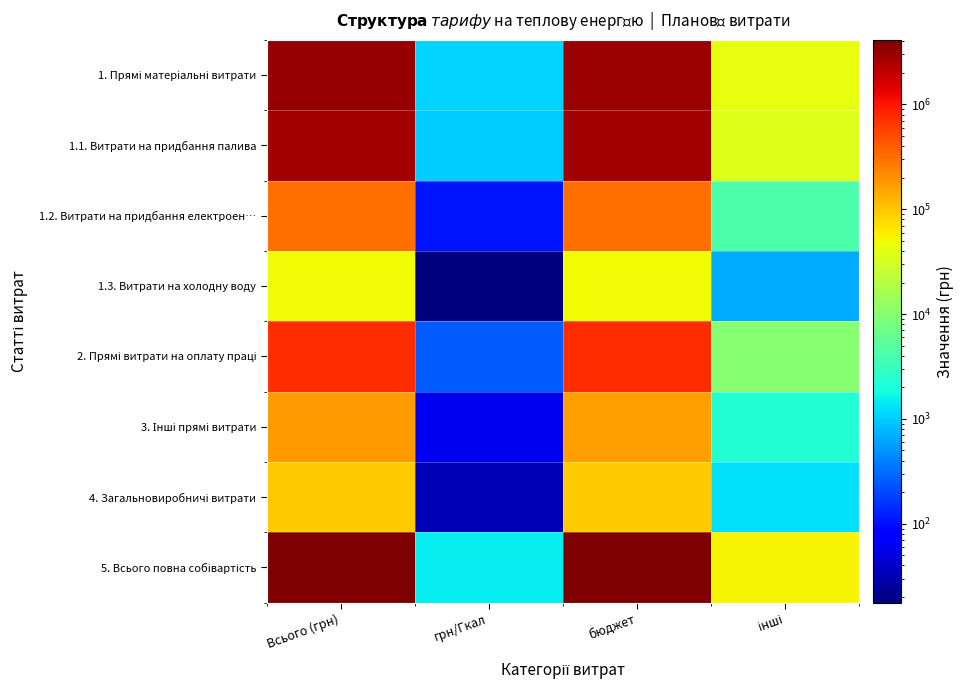

Rank the series at грн/Гкал from highest to lowest value.

5. Всього повна собівартість, 1. Прямі матеріальні витрати, 1.1. Витрати на придбання палива, 2. Прямі витрати на оплату праці, 1.2. Витрати на придбання електроен…, 3. Інші прямі витрати, 4. Загальновиробничі витрати, 1.3. Витрати на холодну воду